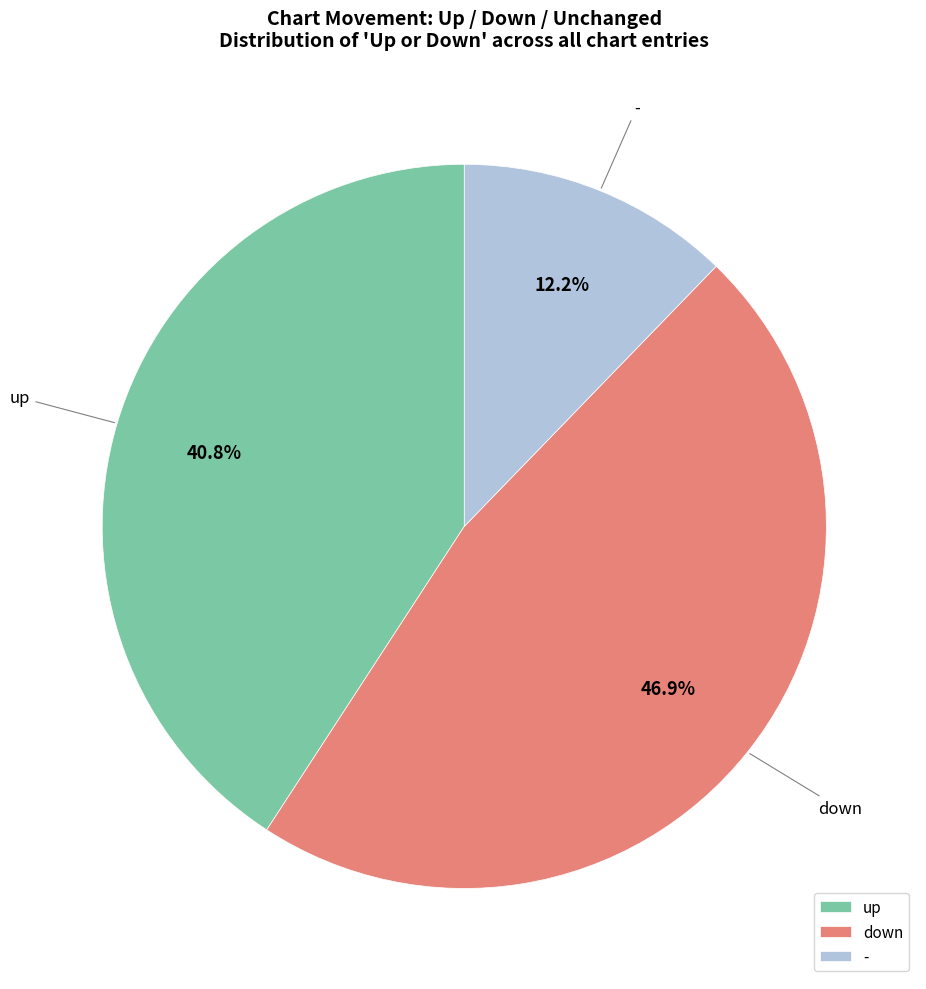

Which has a higher value, down or up?

down